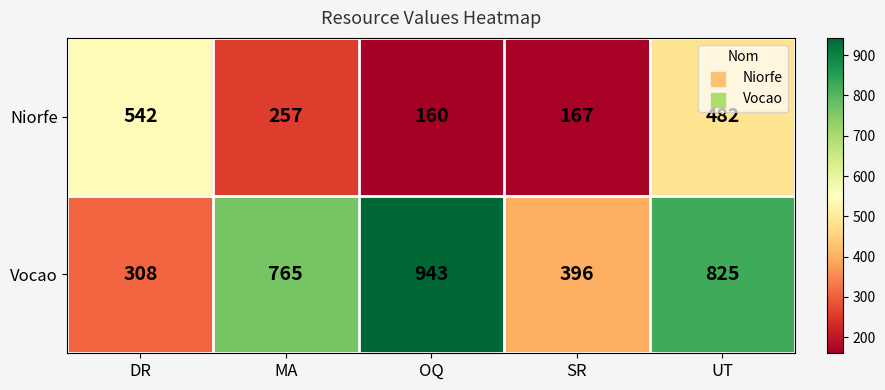

Is it true that Vocao equals 1463 at UT?

False